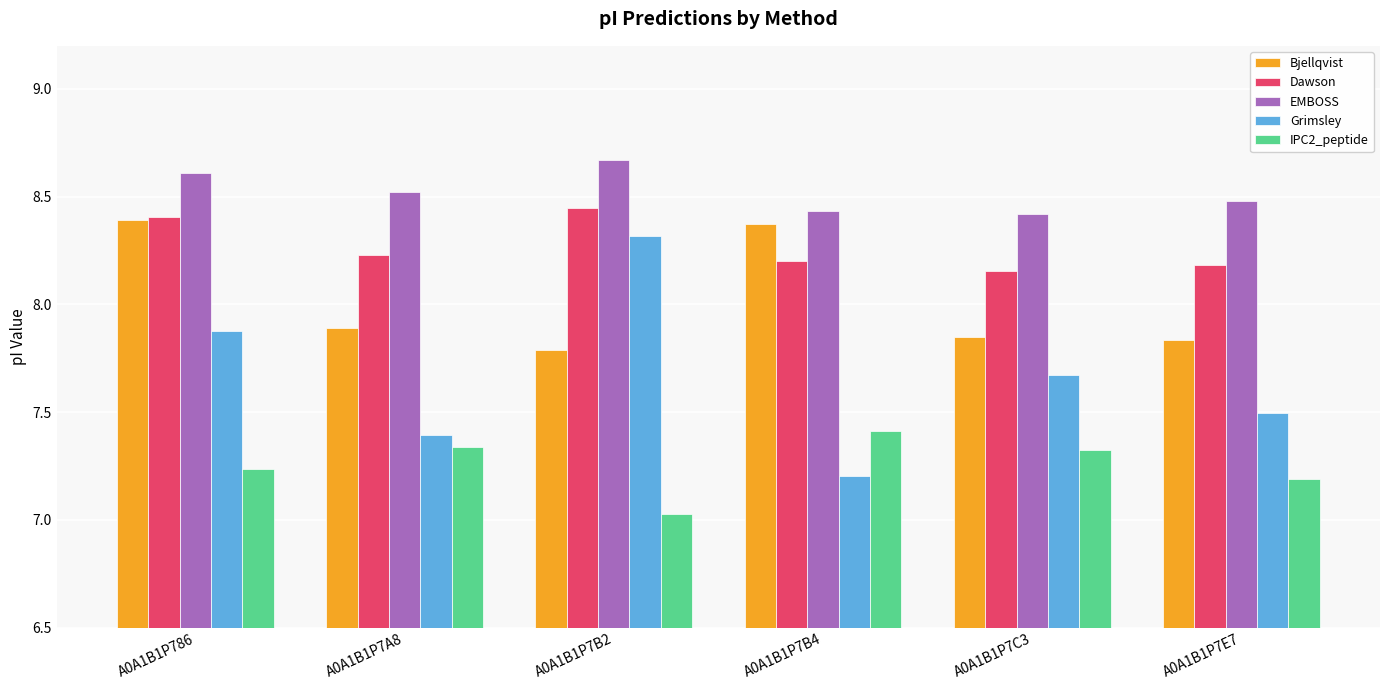

What position from the left is A0A1B1P786?

1